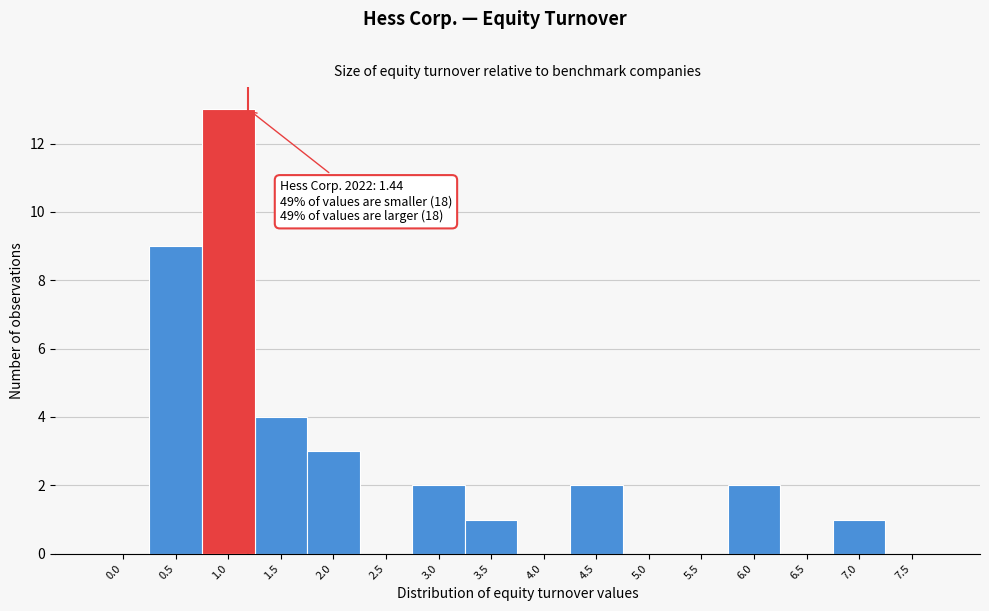

What is the maximum value shown in the chart?

13